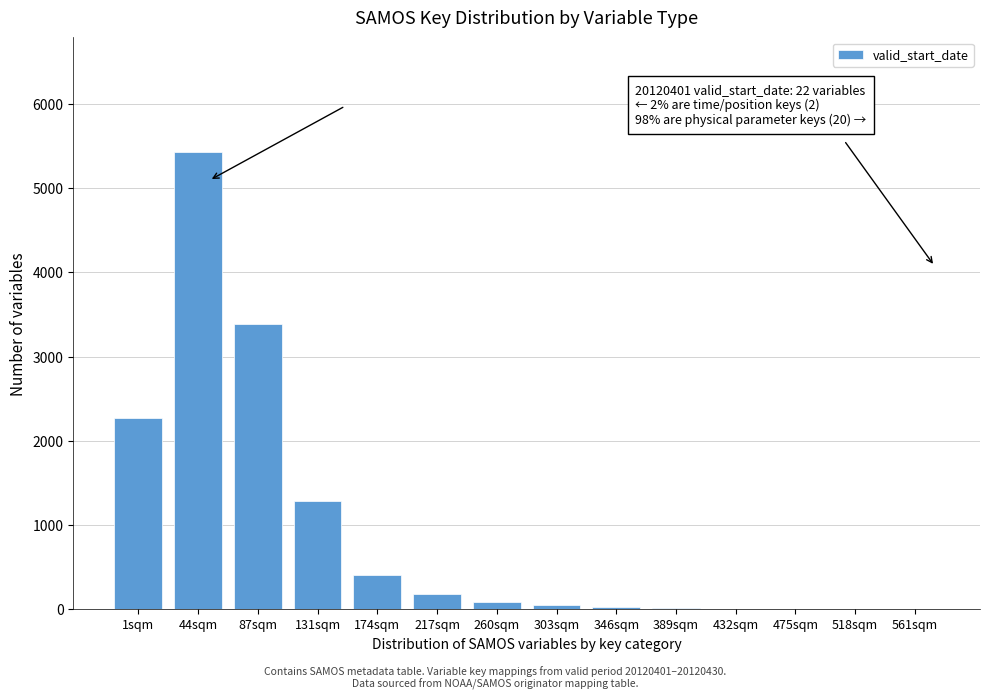

What is the maximum value shown in the chart?

5432